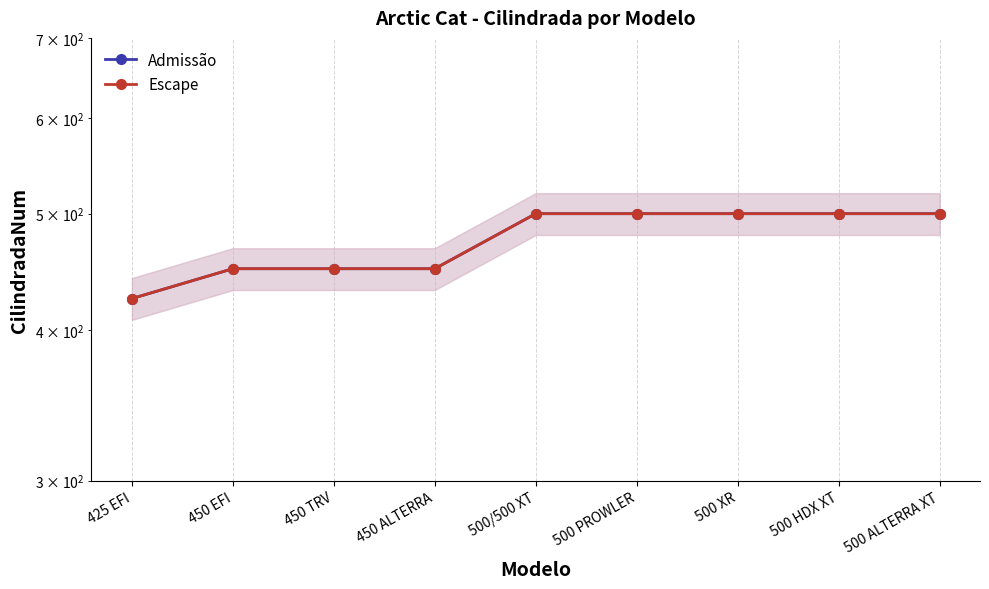

Which series has the largest total across all categories?

Admissão